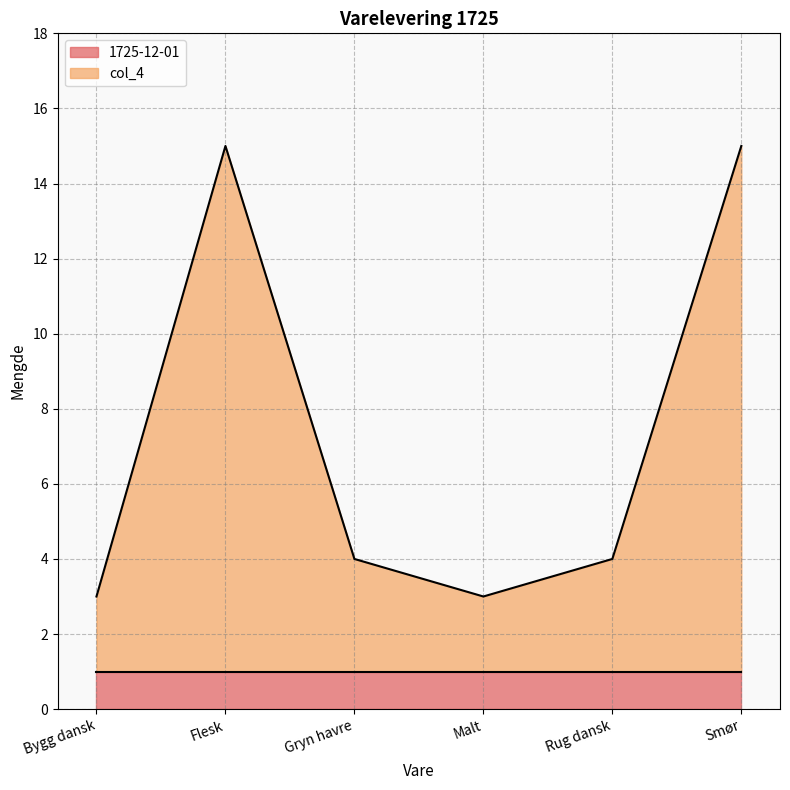

Does the chart display data point markers on the line(s)?

No